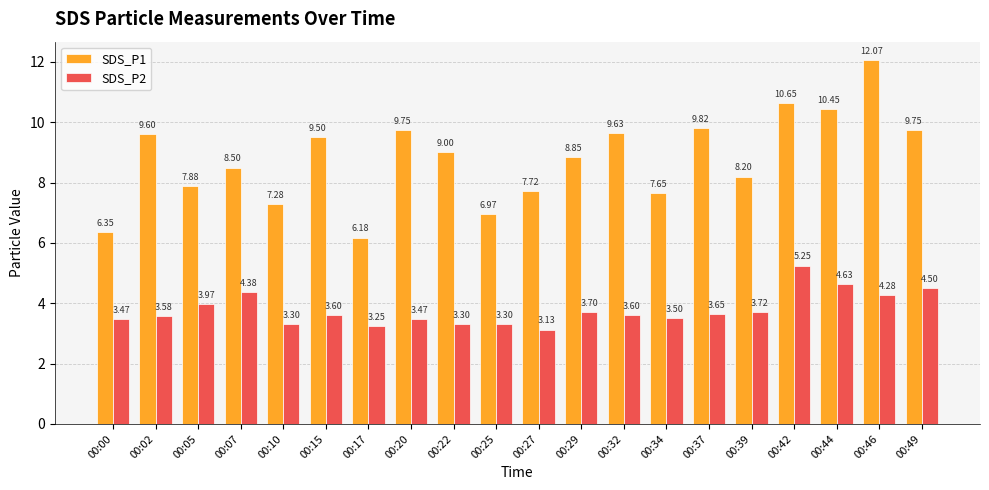

Rank the series by their maximum value, from highest to lowest.

SDS_P1, SDS_P2